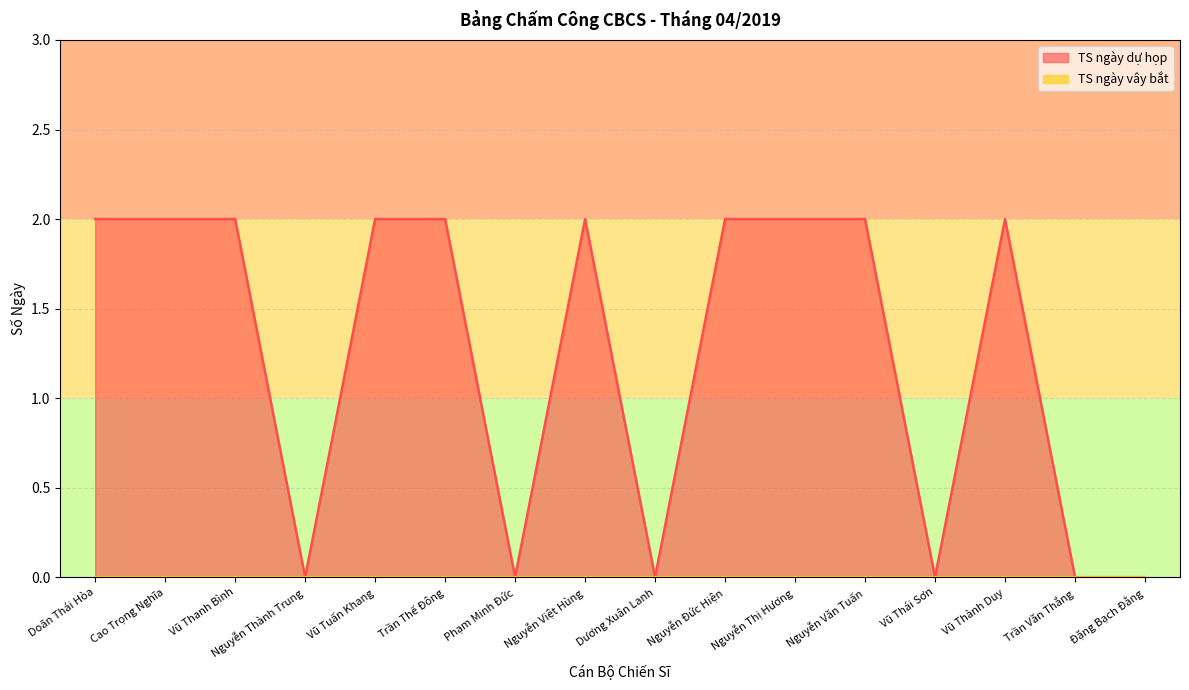

The chart shows a value of 2 at Trần Thế Đông. True or false?

True